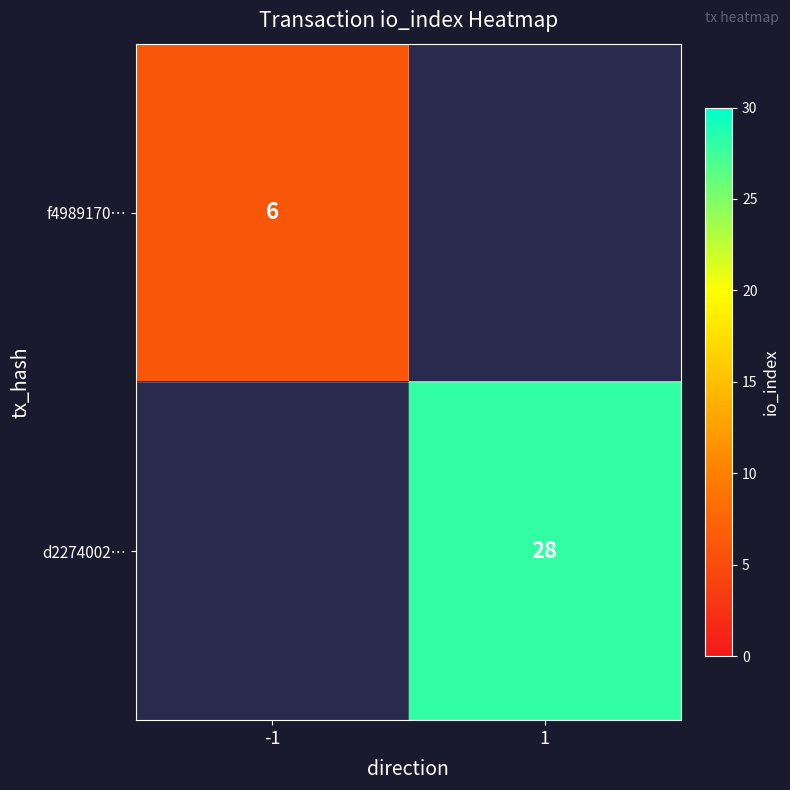

The f4989170… series shows 6 at -1. True or false?

True